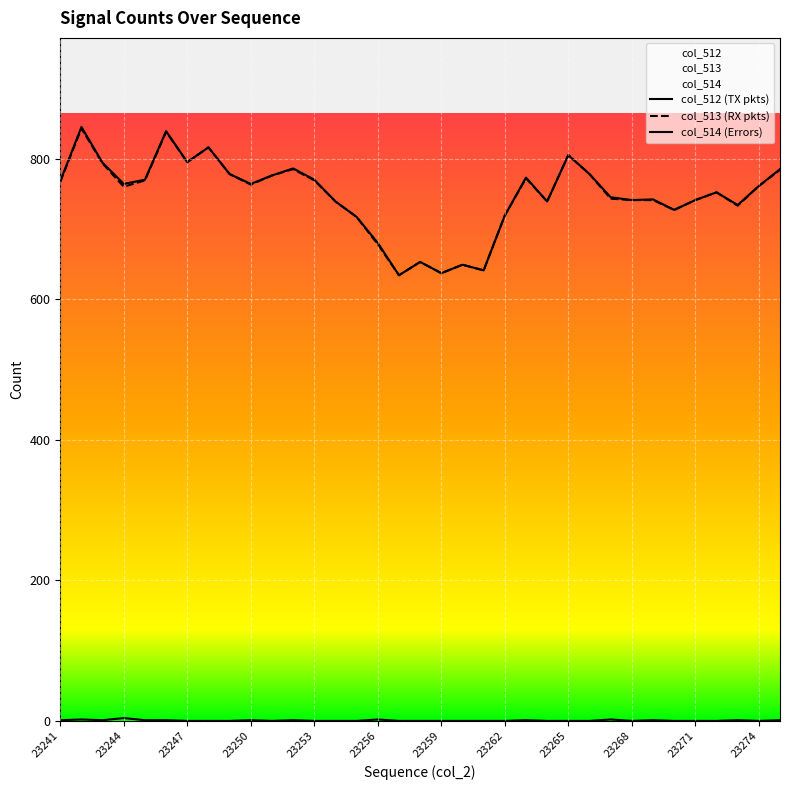

How many lines are shown in the chart?

3